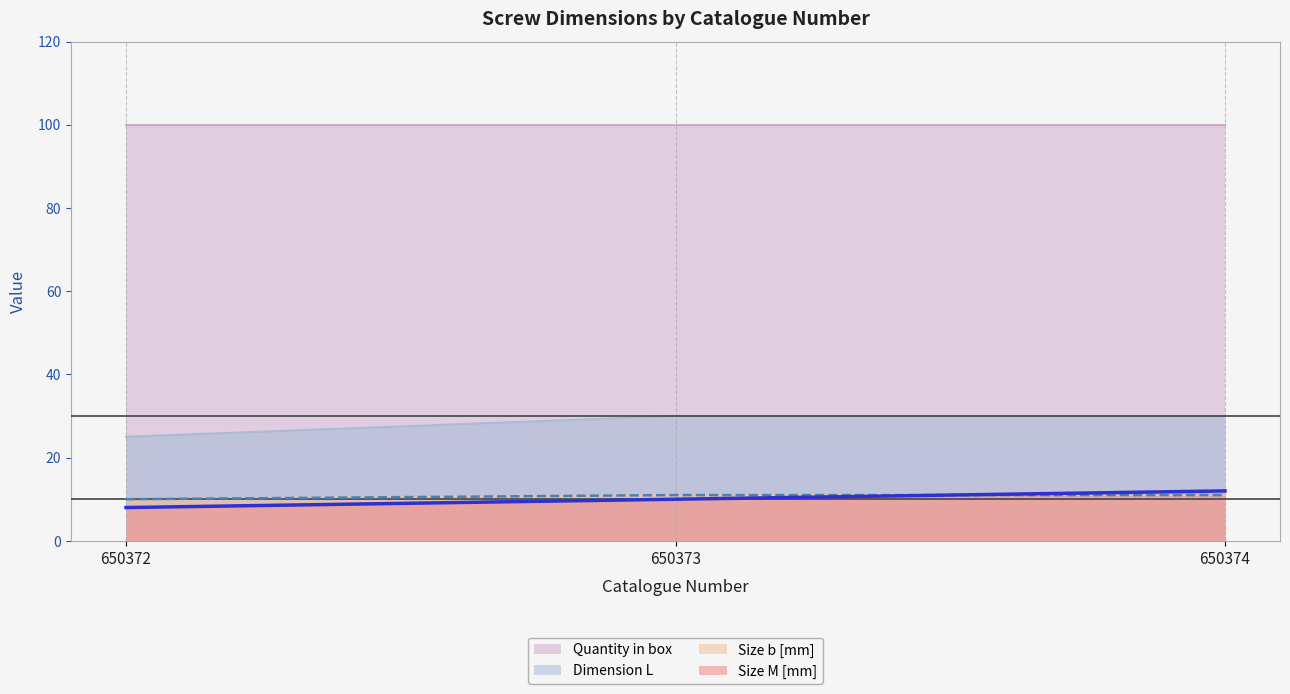

What is the difference between the highest and lowest values at 650373?

90